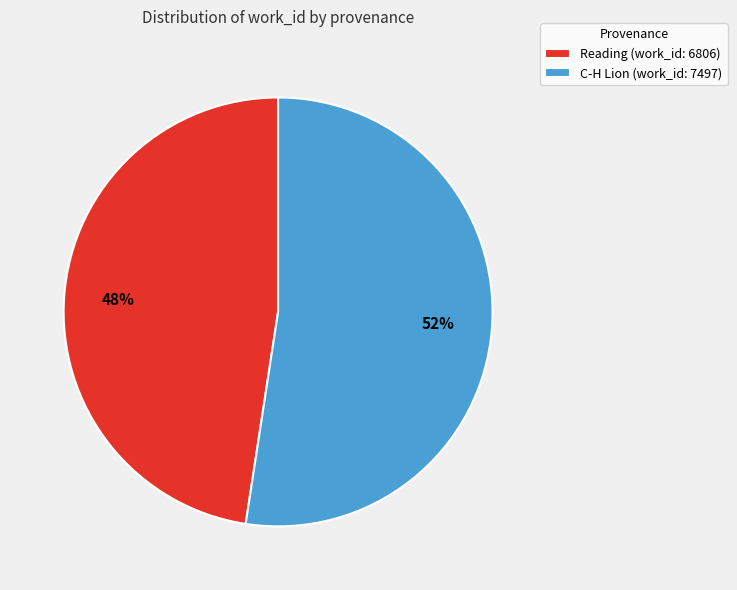

To the nearest percent, what is the combined percentage of Reading (work_id: 6806) and C-H Lion (work_id: 7497)?

100%